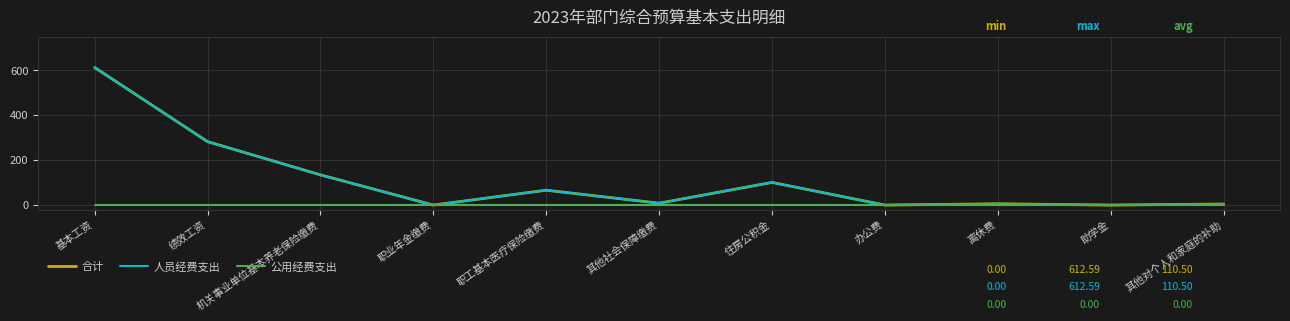

Does the chart have visible grid lines?

Yes